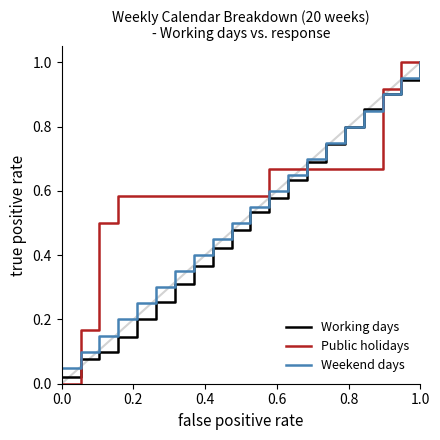

What is the greatest value displayed?

1.0